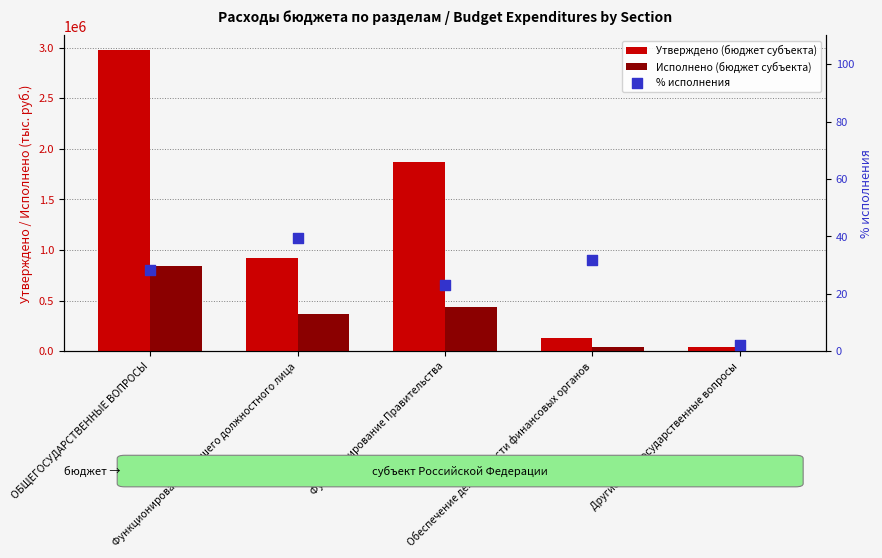

What is the total value across all series at Функционирование Правительства?

2306854.1